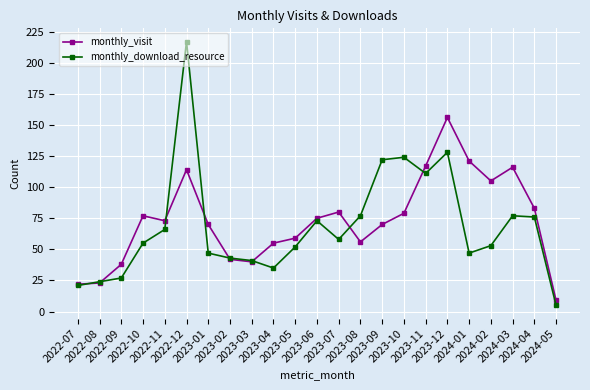

What is the difference between the monthly_download_resource values at 2023-10 and 2023-03?

83